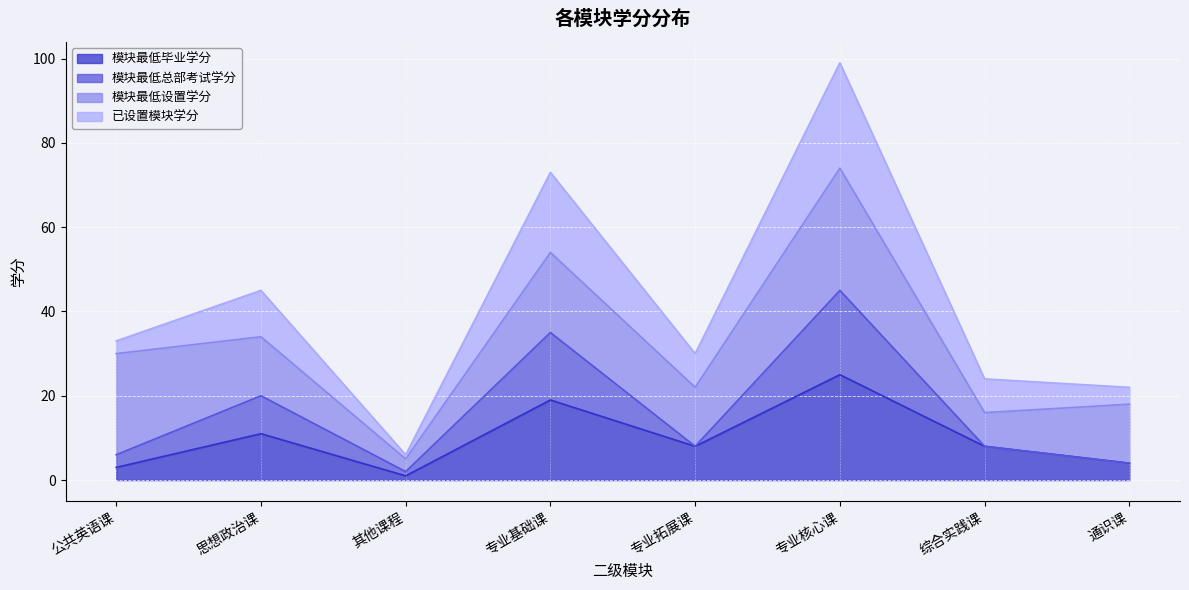

What is the difference between the second highest and minimum values in the 模块最低毕业学分 series?

18